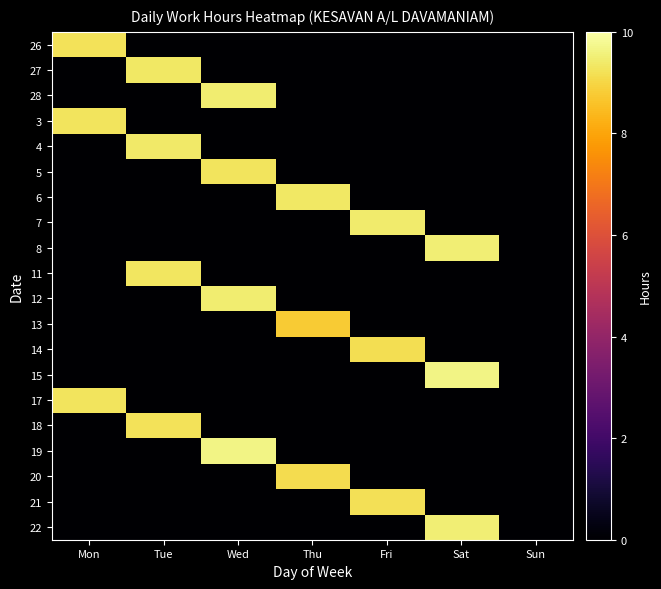

What is the total value across all series at Fri?

27.8